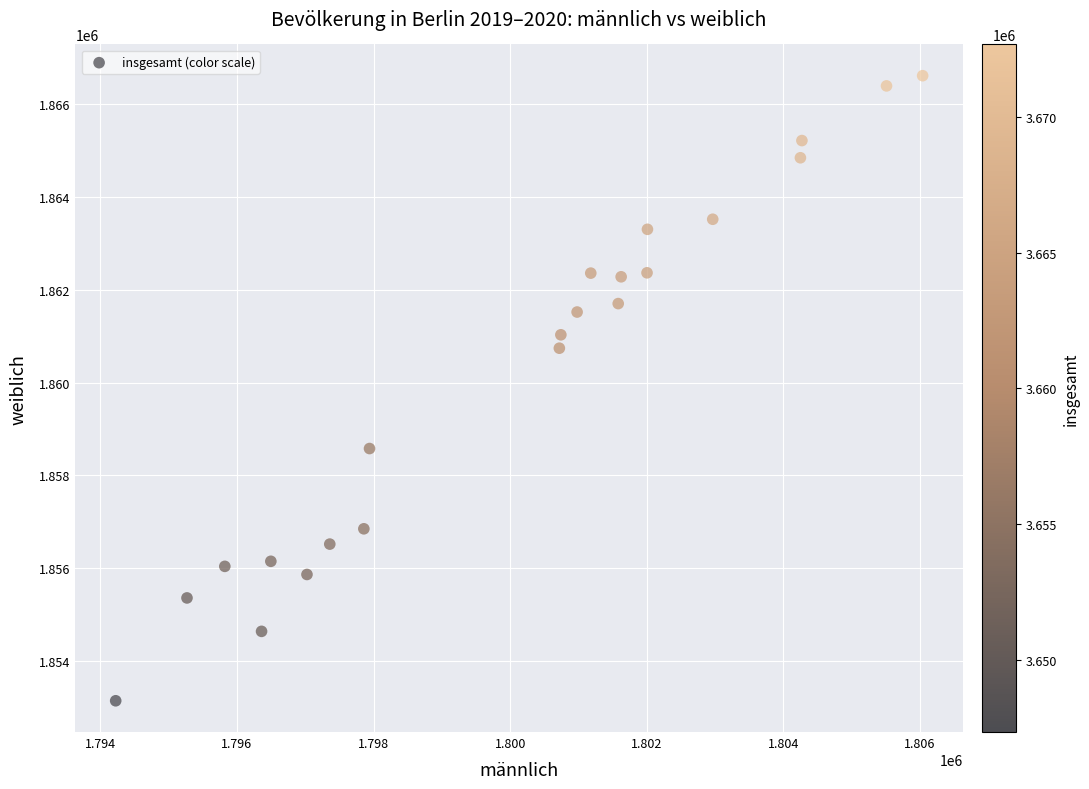

What is the range of Y values (max minus min)?

13481